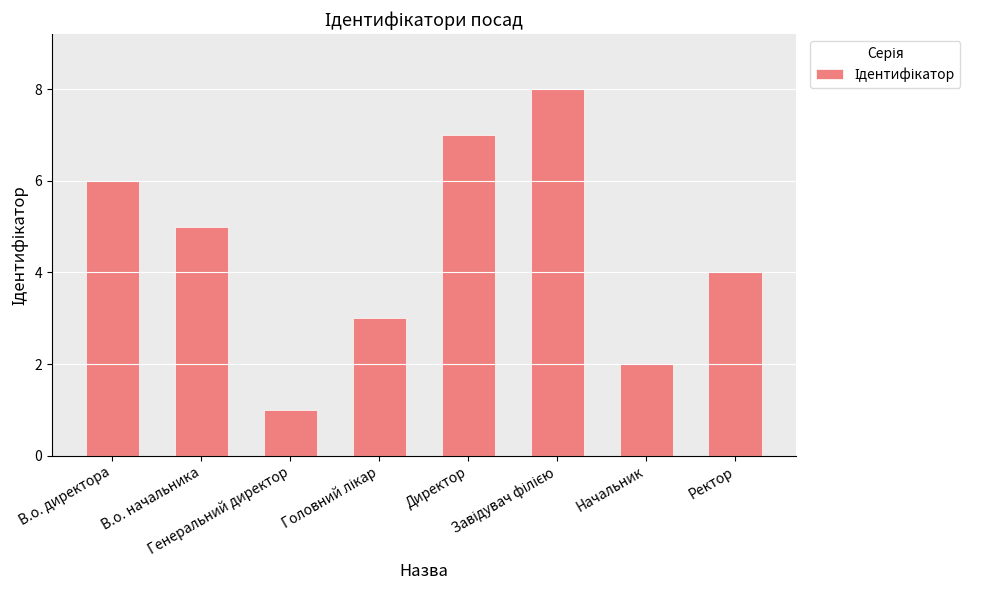

Which has a higher value, Ректор or Начальник?

Ректор